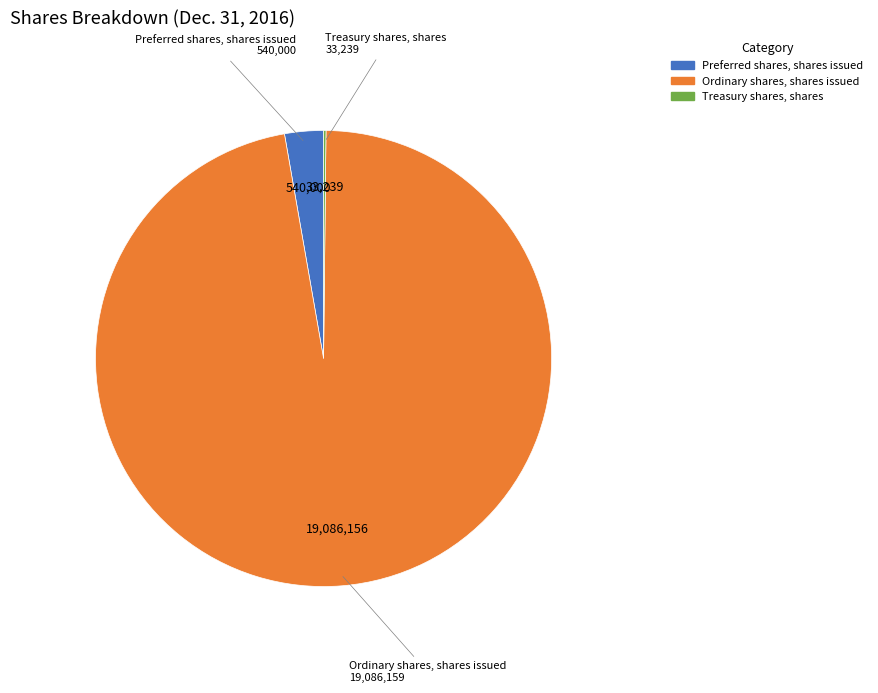

Which slice is the largest?

Ordinary shares, shares issued